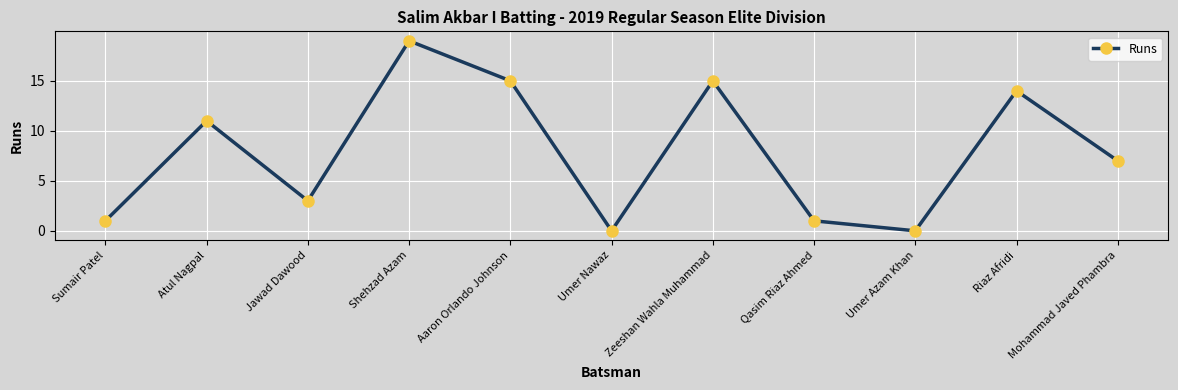

At which category does the chart reach its peak across all series?

Shehzad Azam